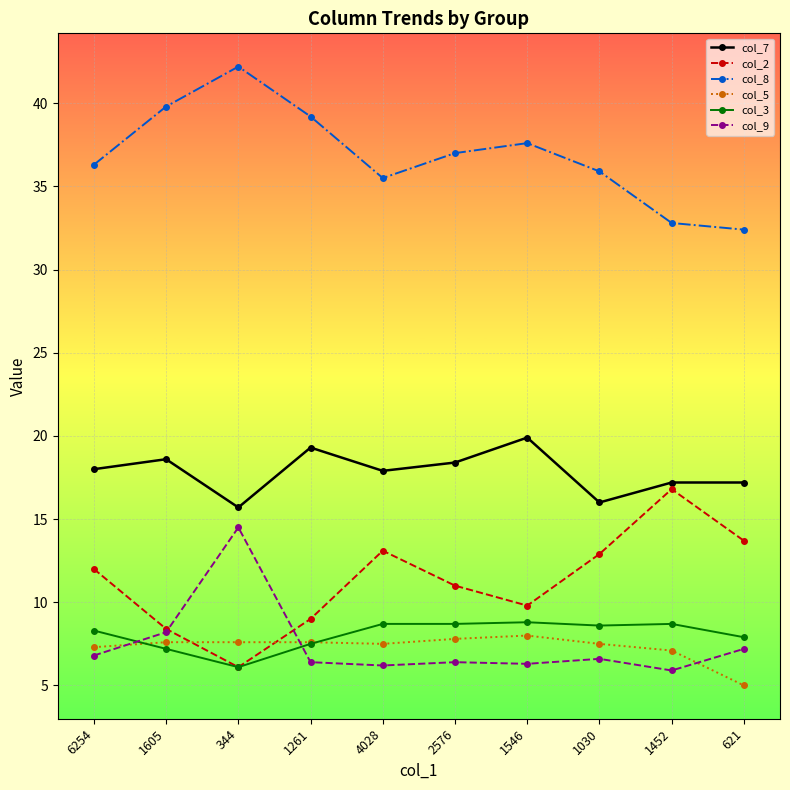

What is the highest value of the col_7 series?

19.9